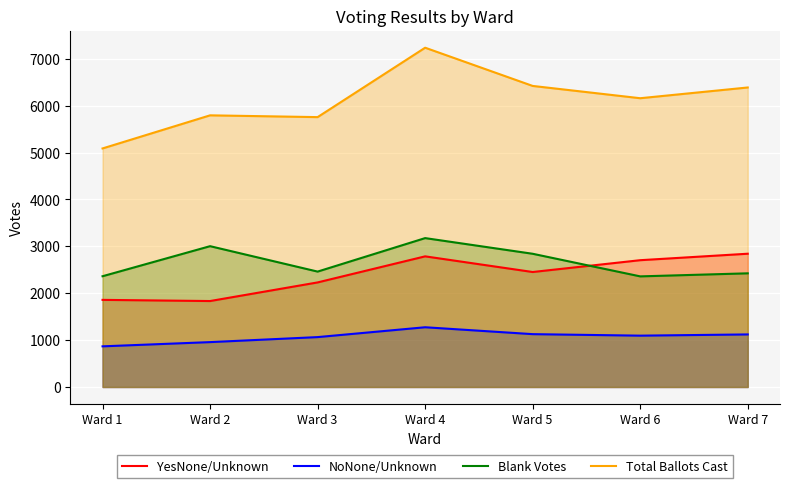

At which label does Total Ballots Cast first exceed 6158?

Ward 4